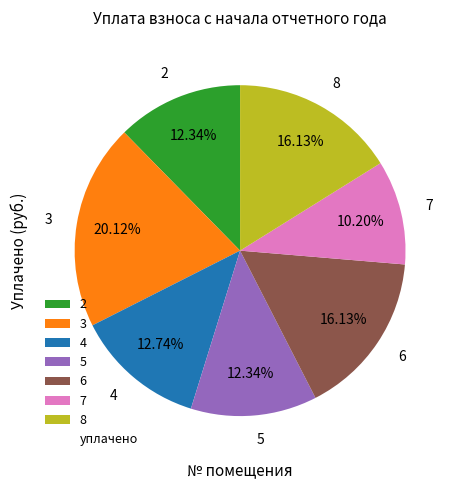

What is the ratio of the value at 4 to the value at 3?

0.6